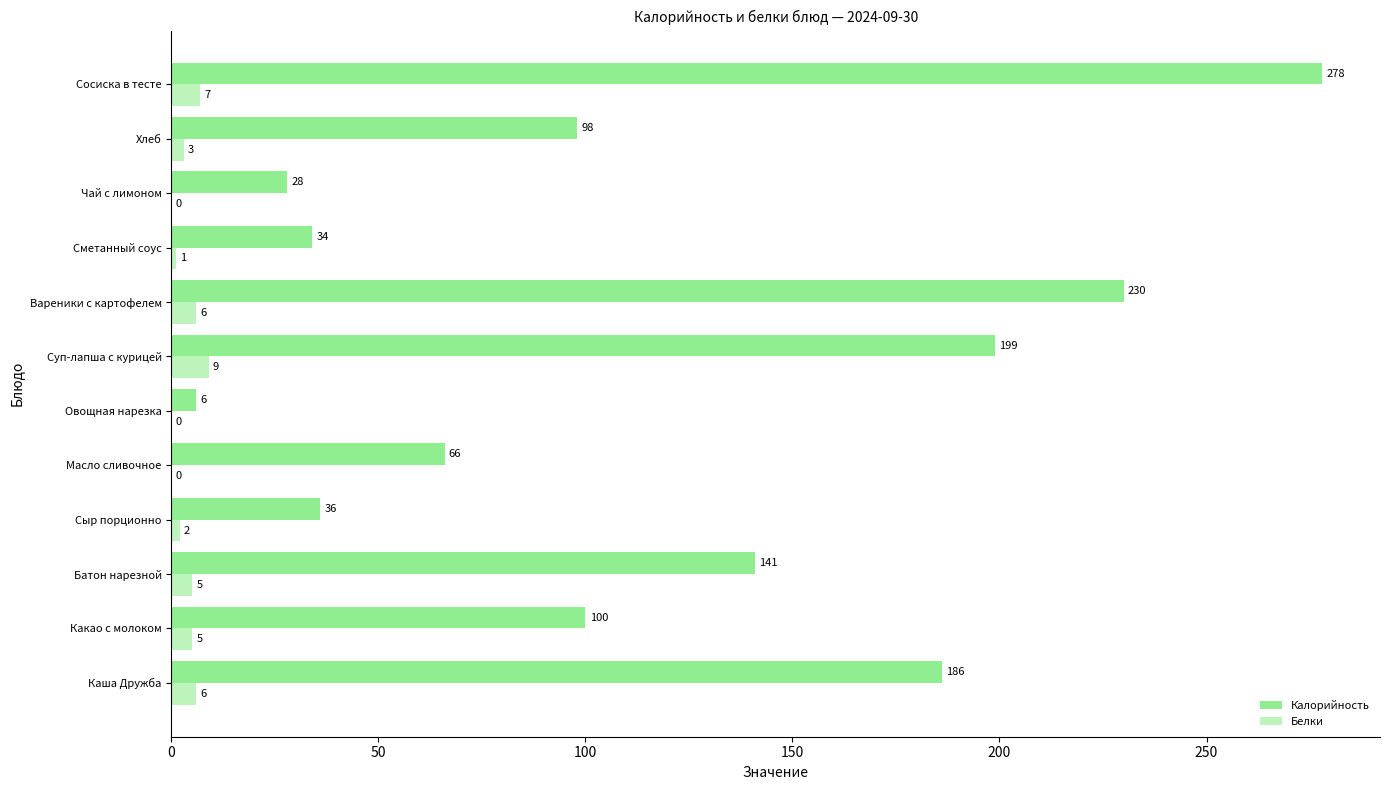

How many data points does each series have?

12